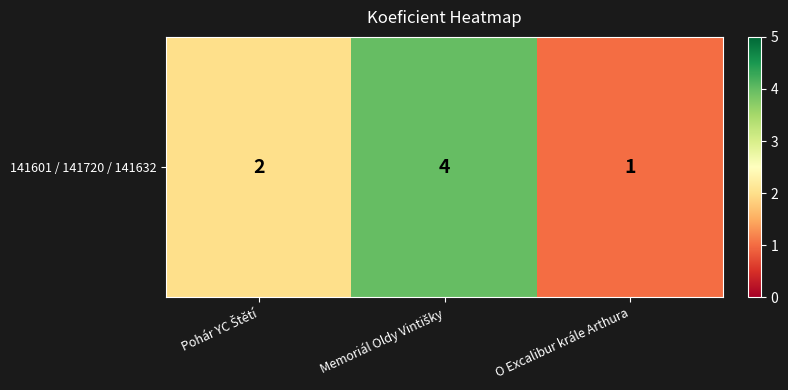

Is it true that the value at Pohár YC Štětí is 3?

False